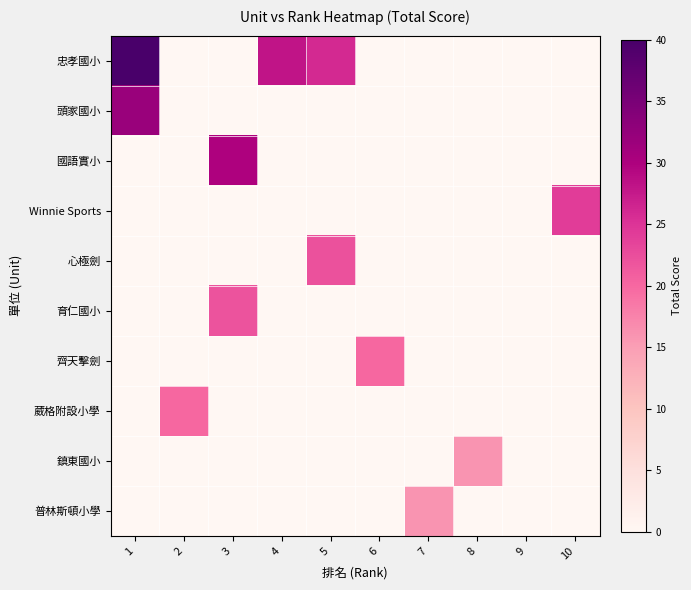

Reading left to right, what are all the values shown in this chart?

忠孝國小: 1=40.0	2=0.0	3=0.0	4=28.1	5=26.0	6=0.0	7=0.0	8=0.0	9=0.0	10=0.0
頭家國小: 1=32.0	2=0.0	3=0.0	4=0.0	5=0.0	6=0.0	7=0.0	8=0.0	9=0.0	10=0.0
國語實小: 1=0.0	2=0.0	3=30.0	4=0.0	5=0.0	6=0.0	7=0.0	8=0.0	9=0.0	10=0.0
Winnie Sports: 1=0.0	2=0.0	3=0.0	4=0.0	5=0.0	6=0.0	7=0.0	8=0.0	9=0.0	10=24.1
心極劍: 1=0.0	2=0.0	3=0.0	4=0.0	5=22.0	6=0.0	7=0.0	8=0.0	9=0.0	10=0.0
育仁國小: 1=0.0	2=0.0	3=22.0	4=0.0	5=0.0	6=0.0	7=0.0	8=0.0	9=0.0	10=0.0
齊天擊劍: 1=0.0	2=0.0	3=0.0	4=0.0	5=0.0	6=20.1	7=0.0	8=0.0	9=0.0	10=0.0
葳格附設小學: 1=0.0	2=20.1	3=0.0	4=0.0	5=0.0	6=0.0	7=0.0	8=0.0	9=0.0	10=0.0
鎮東國小: 1=0.0	2=0.0	3=0.0	4=0.0	5=0.0	6=0.0	7=0.0	8=16.0	9=0.0	10=0.0
普林斯頓小學: 1=0.0	2=0.0	3=0.0	4=0.0	5=0.0	6=0.0	7=16.0	8=0.0	9=0.0	10=0.0